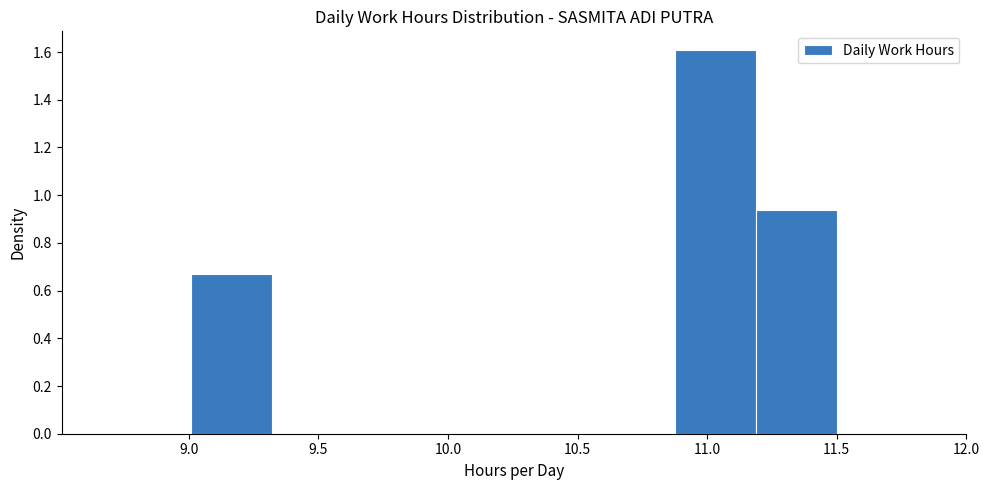

How tall is the bar that spans 9.00 to 9.30 on the x-axis? Neither the bar edges nor the heights are printed on the chart, so give them approximately, as read against the axes.

0.66